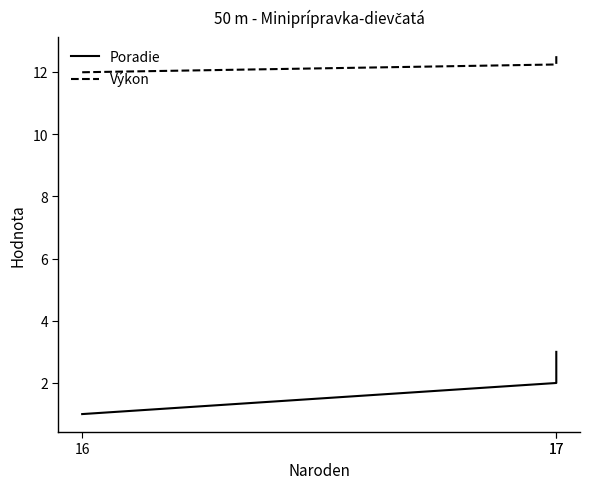

Which has a higher value, 17 or 17?

17